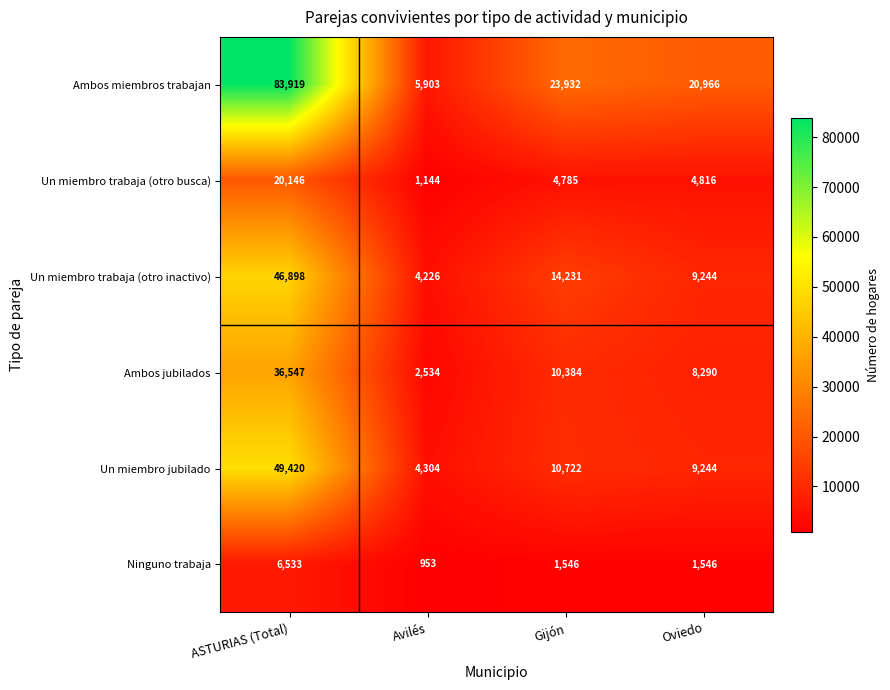

Which label corresponds to the smallest value in the chart?

Avilés